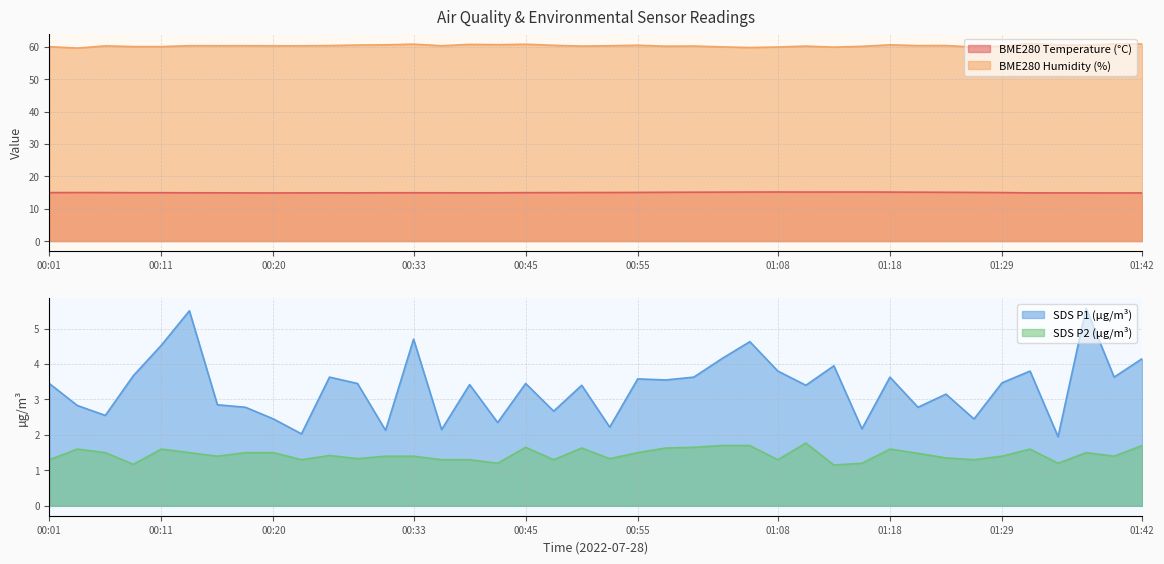

How many distinct data groups are displayed?

4